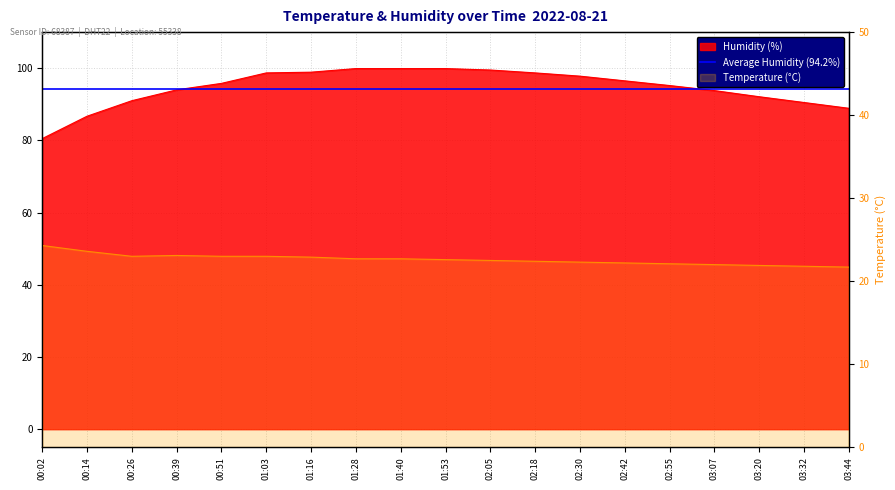

How many values in the humidity series are below 95?

8